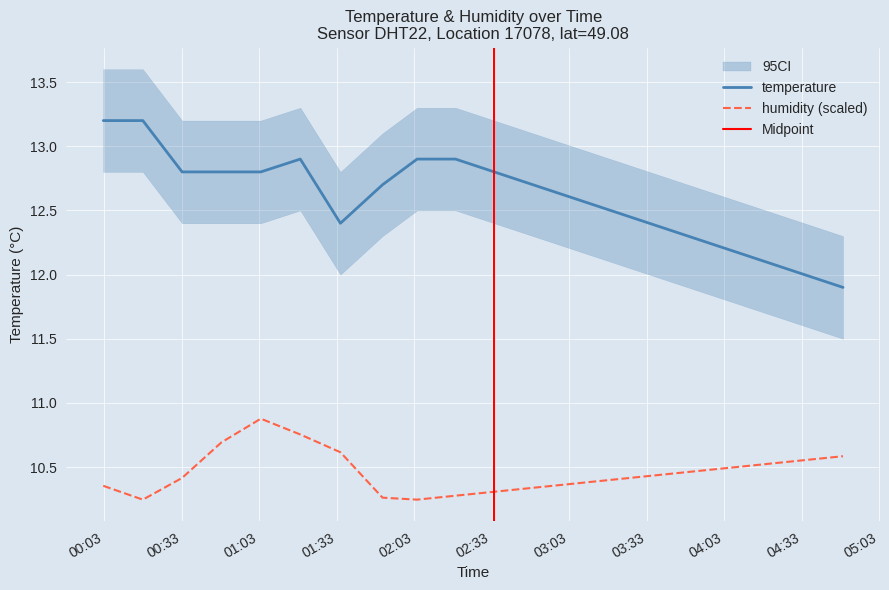

How many lines are shown in the chart?

2